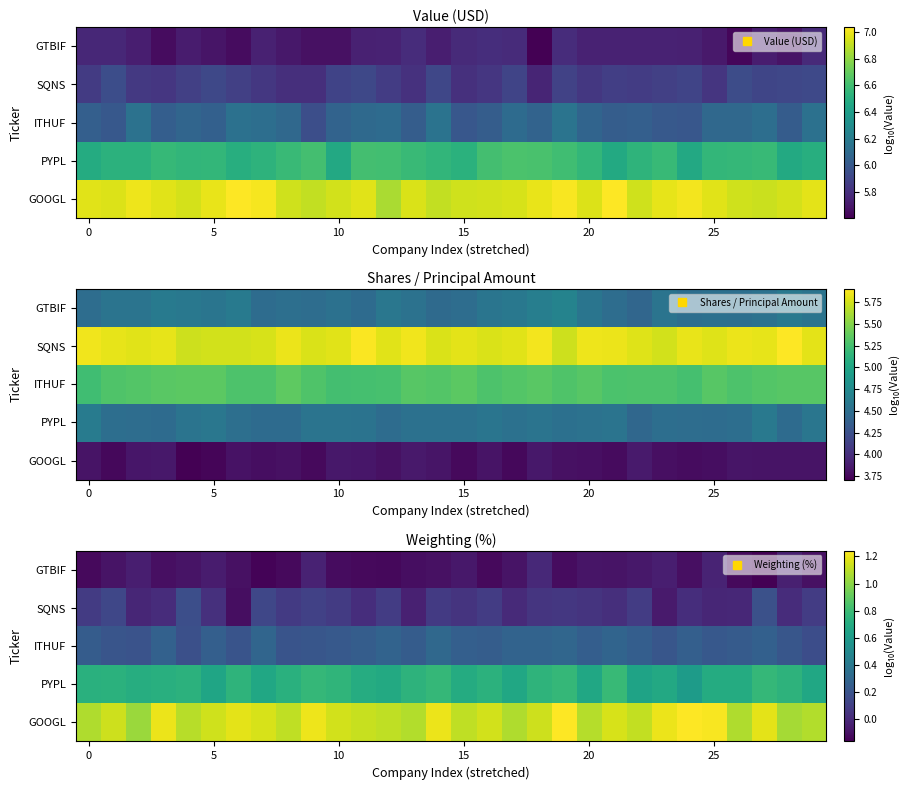

What is the total value across all series at 19?

2.3